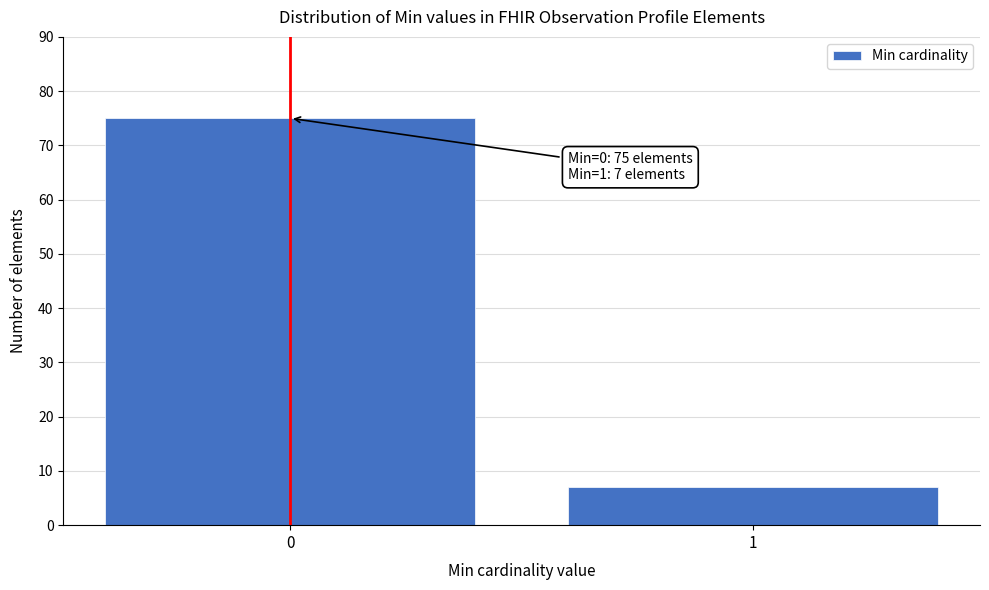

Reading right to left, list all the values displayed in this chart.

1=7	0=75